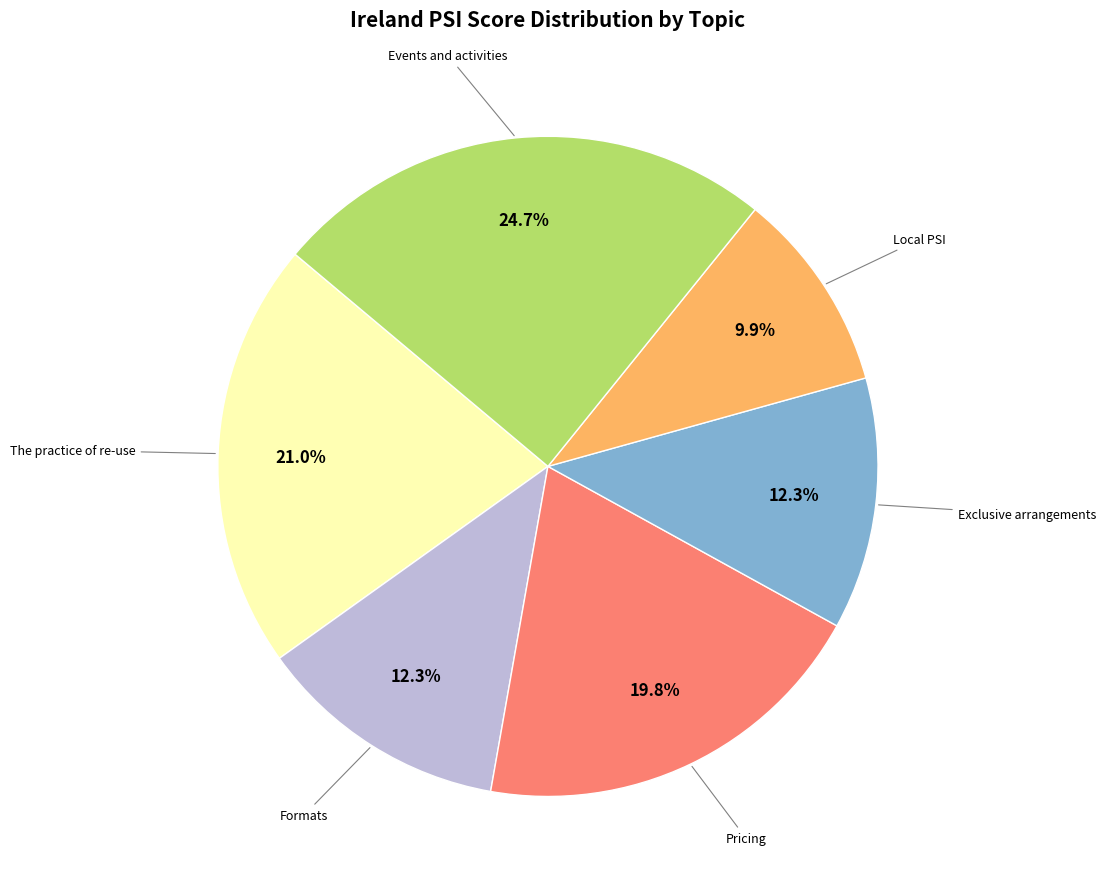

Is there any slice that represents more than half of the pie?

No